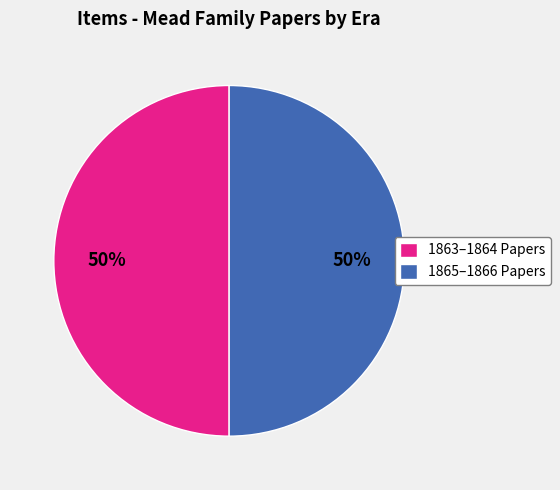

The 1863–1864 Papers slice represents 62% of the pie. True or false?

False